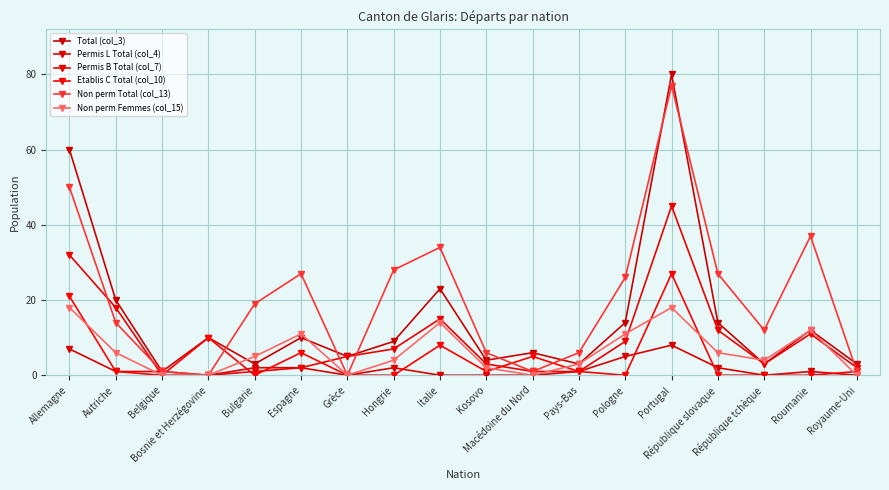

How many series are shown in this chart?

6